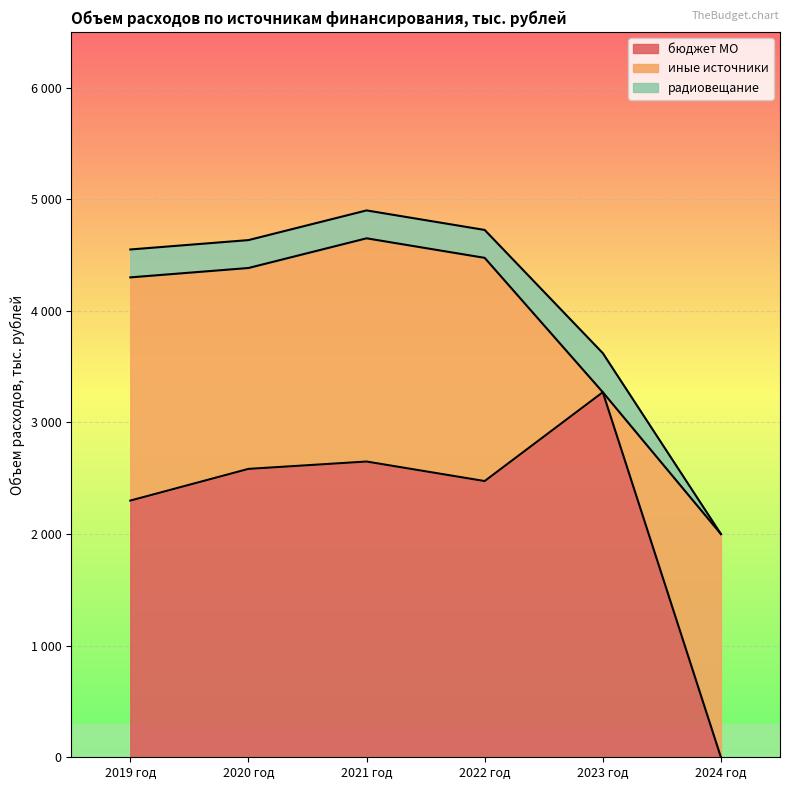

Reading left to right, transcribe all the data shown in this chart.

бюджет МО: 2300	2584	2650	2475	3271	0
иные источники: 2000	1800	2000	2000	0	2000
радиовещание: 250	250	250	250	350	0